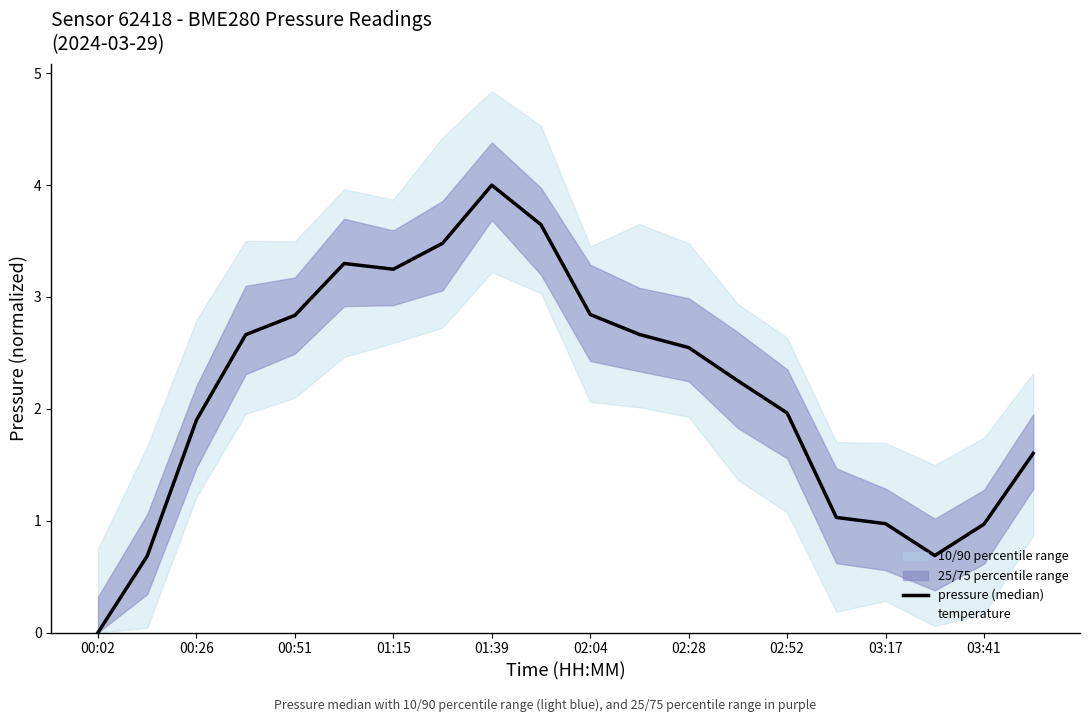

What position from the right is 03:17?

4